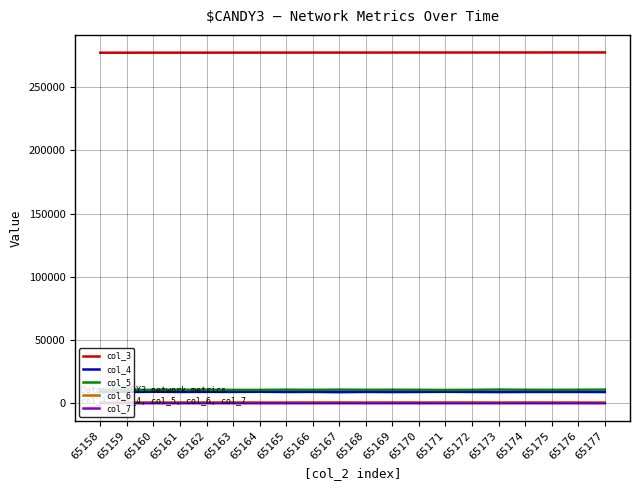

True or false: col_5 and col_3 cross at least once.

False